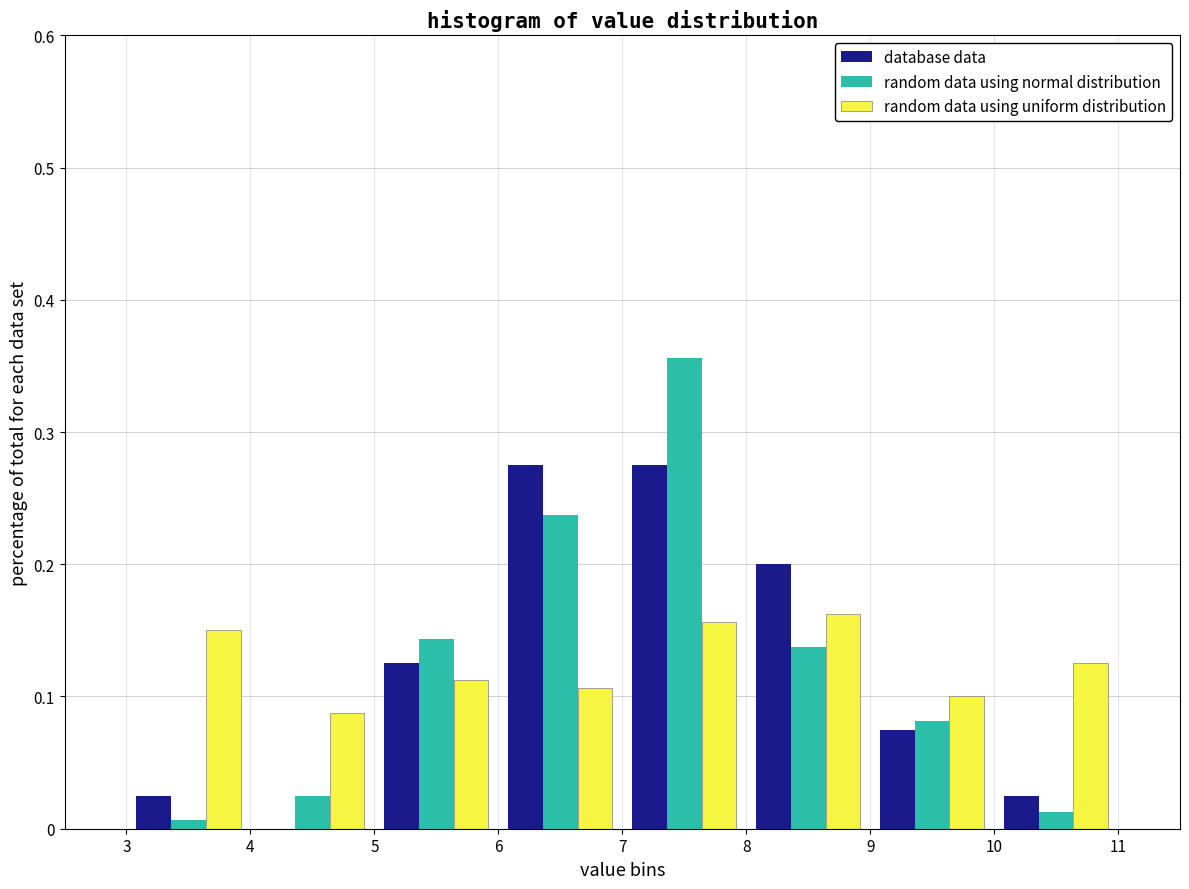

Reading left to right, list every range on the x-axis with the height of the bar of each series over it. The values are not printed on the chart, so give them approximately, as read against the axis.

3 to 4: database data=0.03	random data using normal distribution=under 0.01	random data using uniform distribution=0.15
4 to 5: database data=0	random data using normal distribution=0.03	random data using uniform distribution=0.09
5 to 6: database data=0.13	random data using normal distribution=0.14	random data using uniform distribution=0.11
6 to 7: database data=0.28	random data using normal distribution=0.24	random data using uniform distribution=0.11
7 to 8: database data=0.28	random data using normal distribution=0.36	random data using uniform distribution=0.16
8 to 9: database data=0.20	random data using normal distribution=0.14	random data using uniform distribution=0.16
9 to 10: database data=0.08	random data using normal distribution=0.08	random data using uniform distribution=0.10
10 to 11: database data=0.03	random data using normal distribution=0.01	random data using uniform distribution=0.13